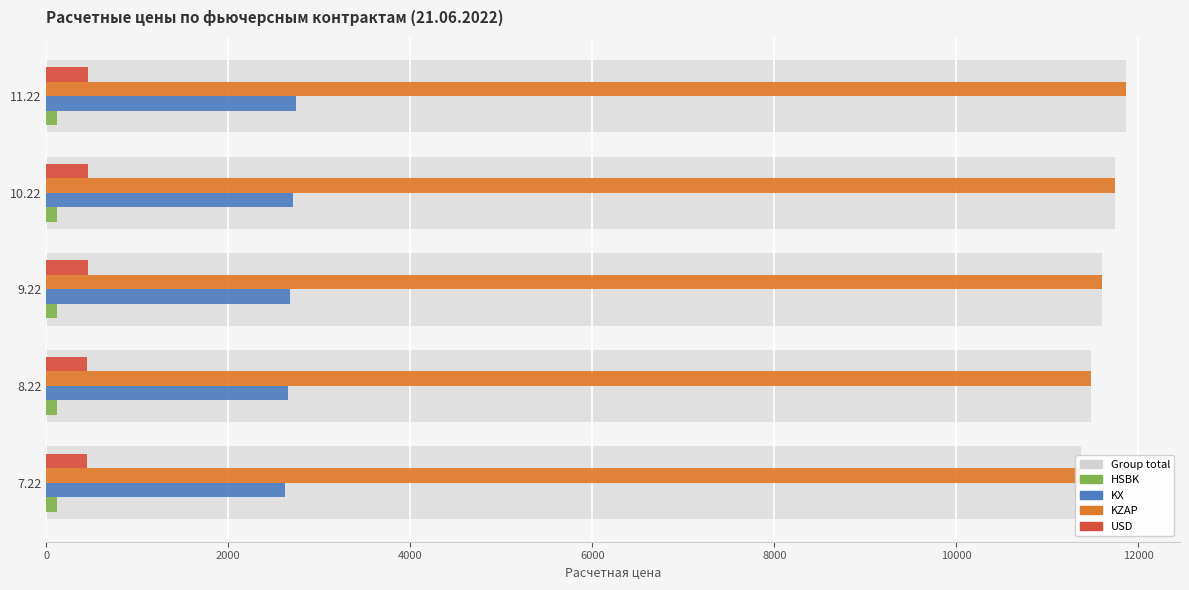

Read the KX value at 8.22.

2653.3